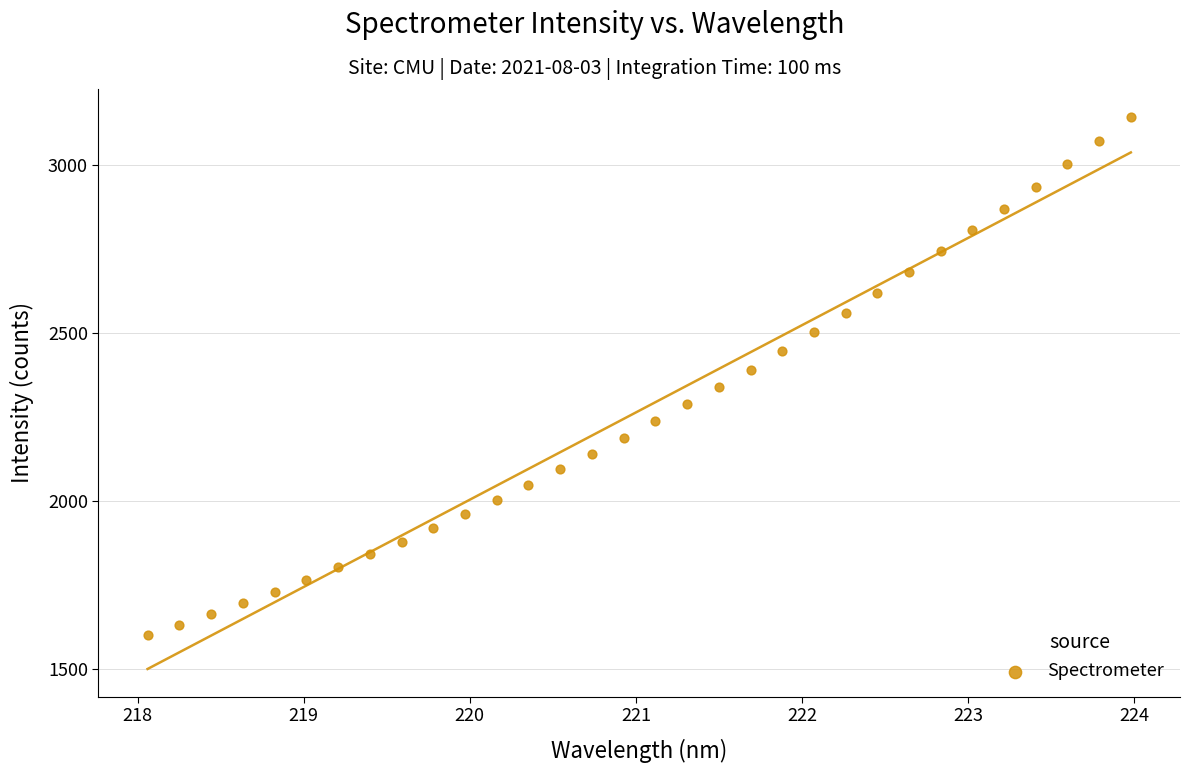

What is the range of Y values (max minus min)?

1543.7